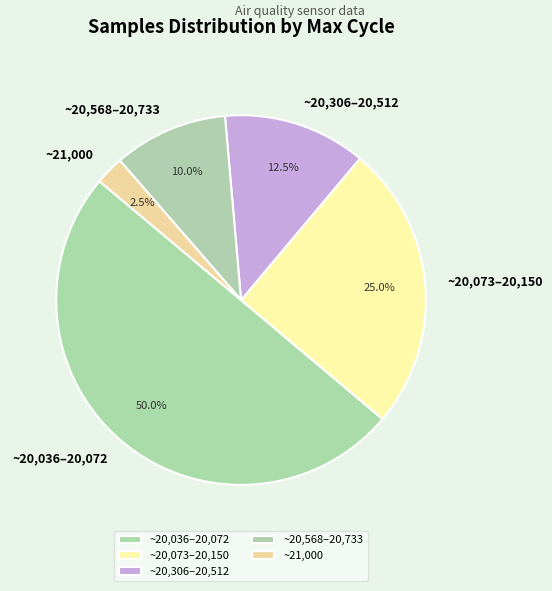

Rank the categories by value from highest to lowest.

~20,036–20,072, ~20,073–20,150, ~20,306–20,512, ~20,568–20,733, ~21,000